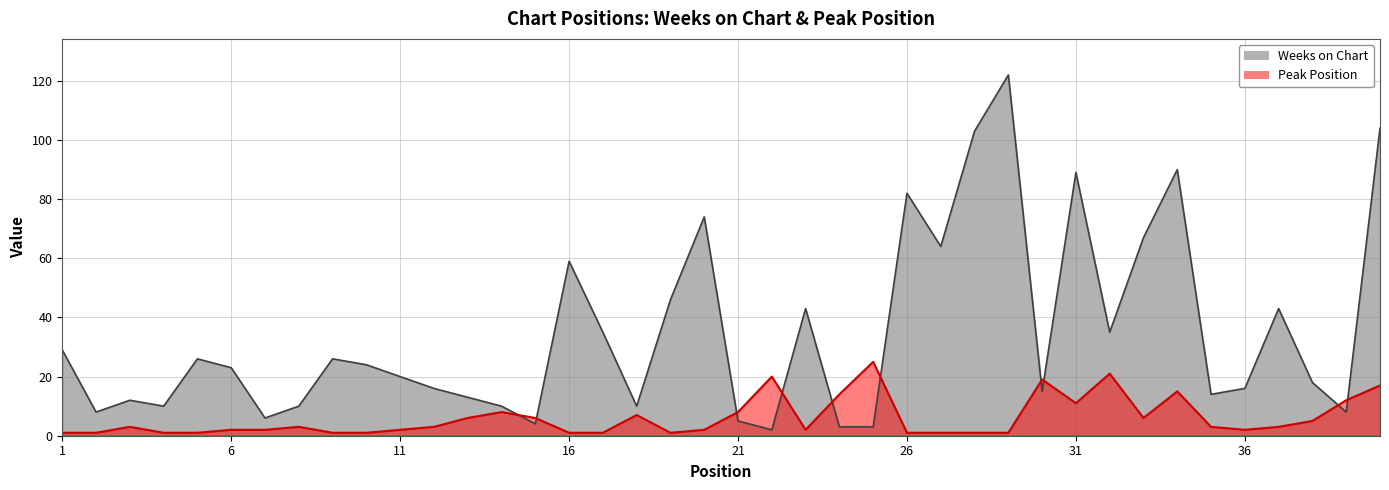

Reading left to right, what are all the values shown in this chart?

Weeks on Chart: 1=29	2=8	3=12	4=10	5=26	6=23	7=6	8=10	9=26	10=24	11=20	12=16	13=13	14=10	15=4	16=59	17=35	18=10	19=46	20=74	21=5	22=2	23=43	24=3	25=3	26=82	27=64	28=103	29=122	30=15	31=89	32=35	33=67	34=90	35=14	36=16	37=43	38=18	39=8	40=104
Peak Position: 1=1	2=1	3=3	4=1	5=1	6=2	7=2	8=3	9=1	10=1	11=2	12=3	13=6	14=8	15=6	16=1	17=1	18=7	19=1	20=2	21=8	22=20	23=2	24=14	25=25	26=1	27=1	28=1	29=1	30=19	31=11	32=21	33=6	34=15	35=3	36=2	37=3	38=5	39=12	40=17